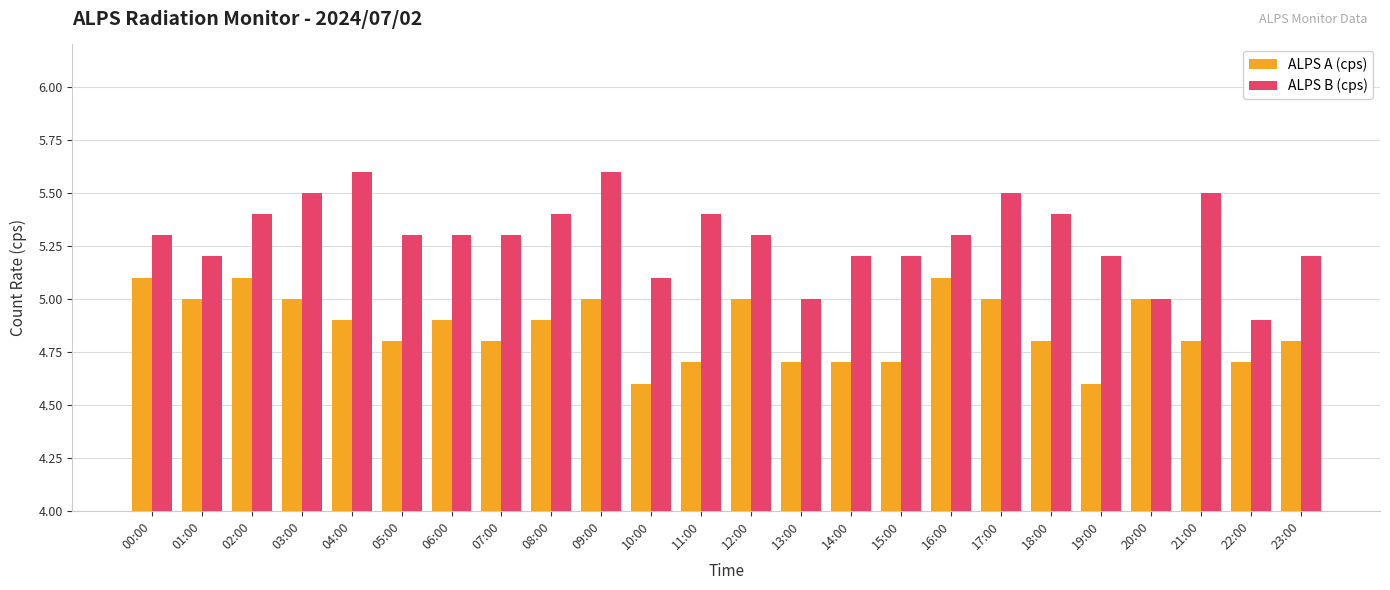

What position from the right is 20:00?

4